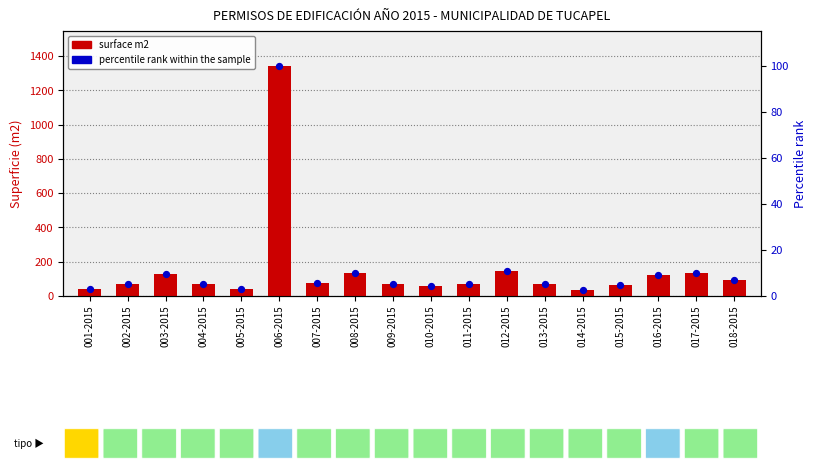

What is the total value across all series at 014-2015?

37.8